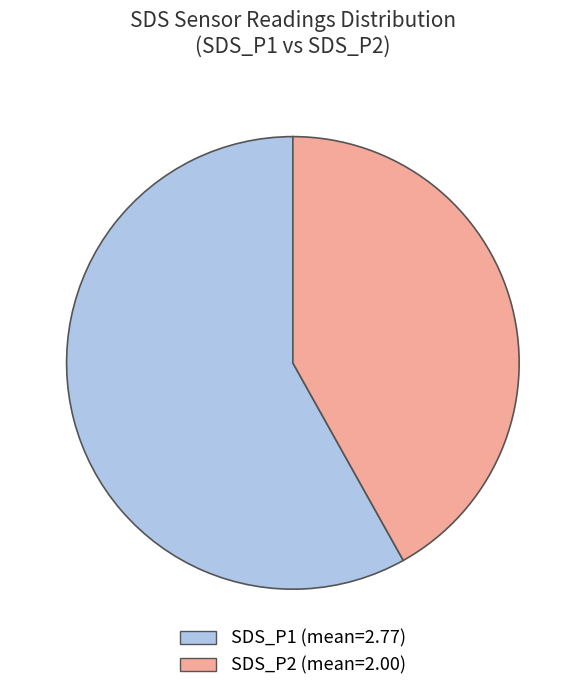

Count the number of slices in the pie.

2